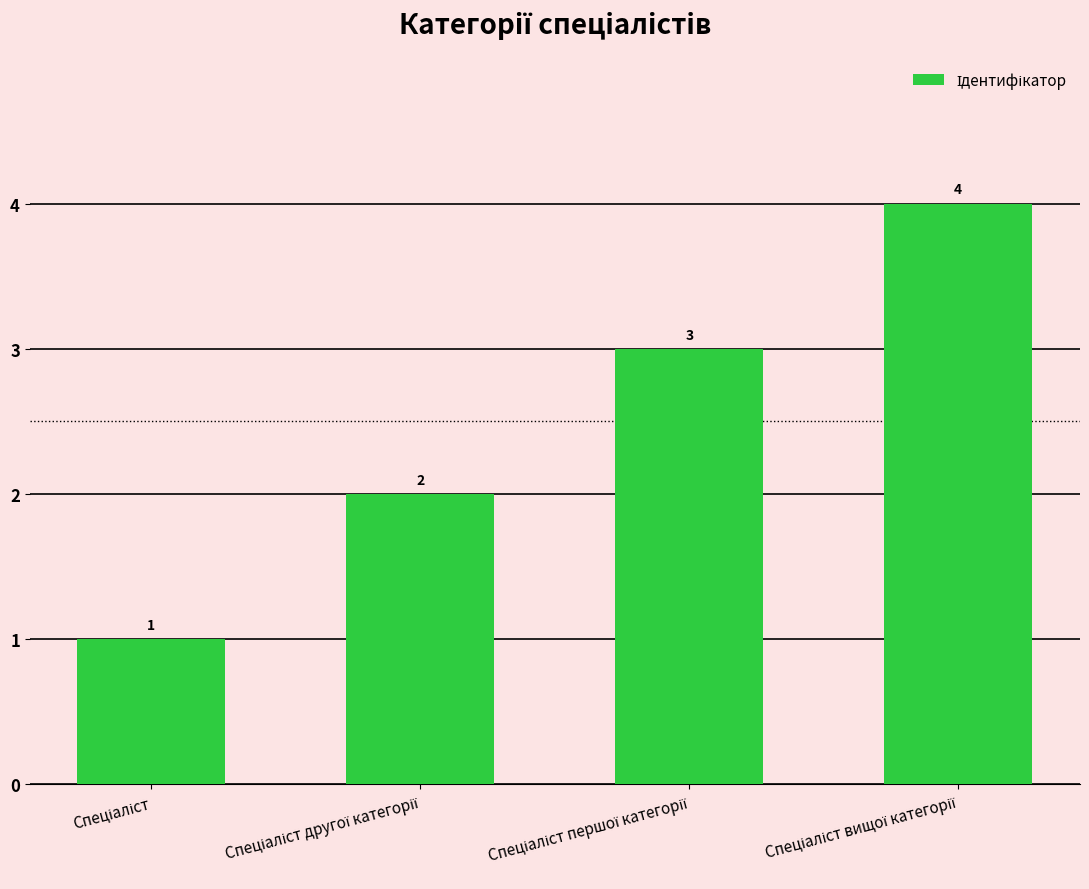

What is the greatest value displayed?

4